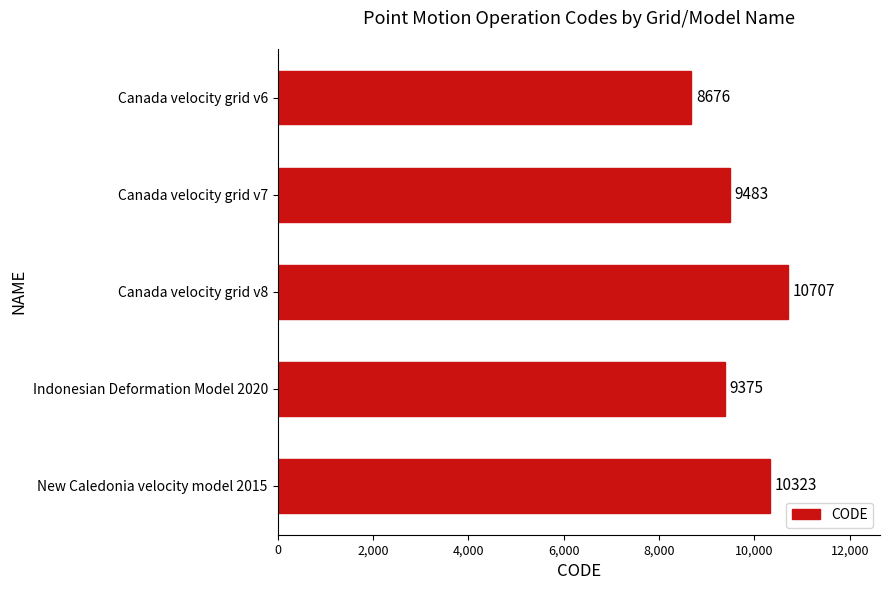

What is the label of the 4th bar from the bottom?

Canada velocity grid v7